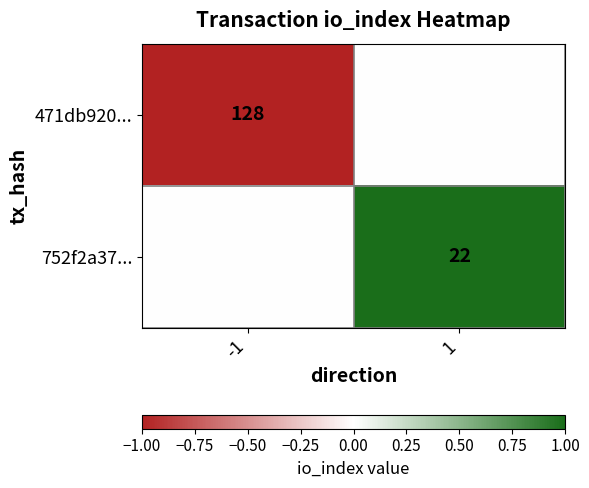

The 471db920... series shows -1 at -1. True or false?

True